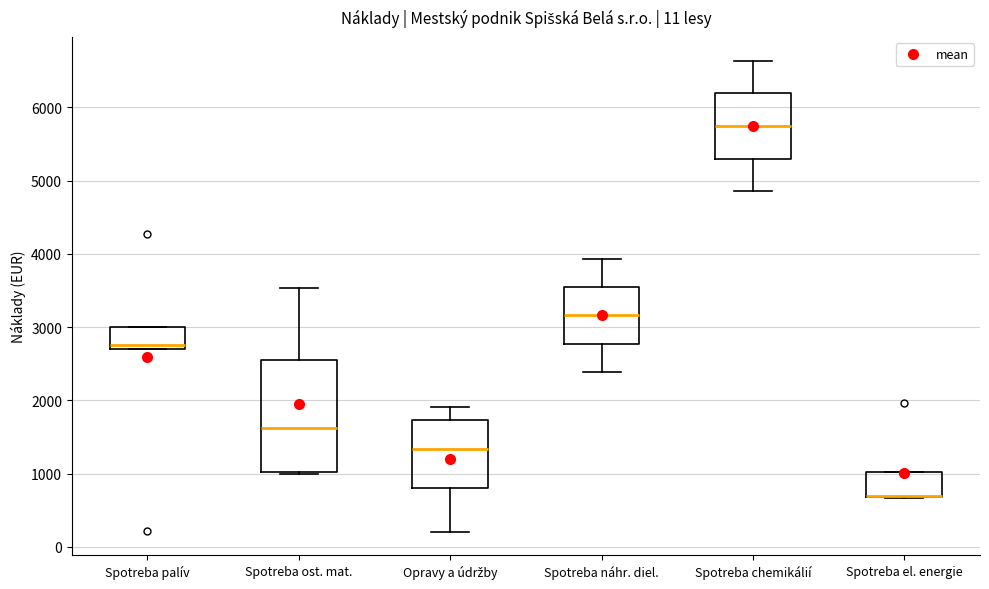

Comparing the boxes themselves (not the whiskers), which one is the tallest?

Spotreba ost. mat.